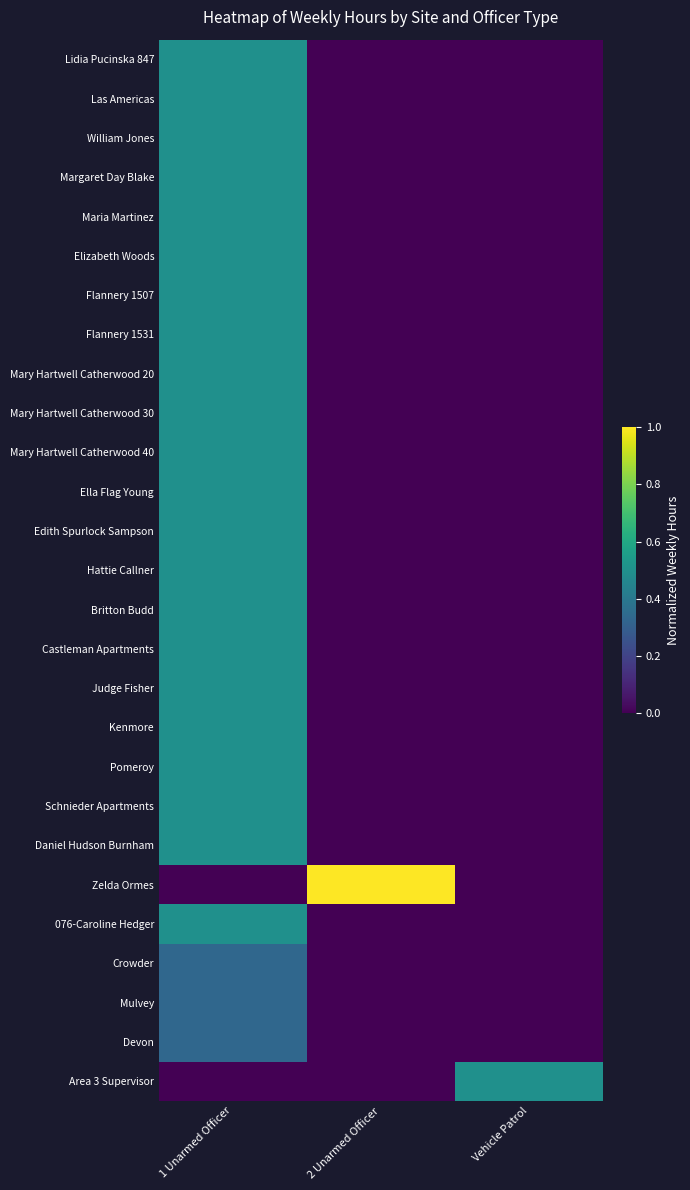

List the series in order of their peak value, lowest first.

Crowder, Mulvey, Devon, Lidia Pucinska 847, Las Americas, William Jones, Margaret Day Blake, Maria Martinez, Elizabeth Woods, Flannery 1507, Flannery 1531, Mary Hartwell Catherwood 20, Mary Hartwell Catherwood 30, Mary Hartwell Catherwood 40, Ella Flag Young, Edith Spurlock Sampson, Hattie Callner, Britton Budd, Castleman Apartments, Judge Fisher, Kenmore, Pomeroy, Schnieder Apartments, Daniel Hudson Burnham, 076-Caroline Hedger, Area 3 Supervisor, Zelda Ormes